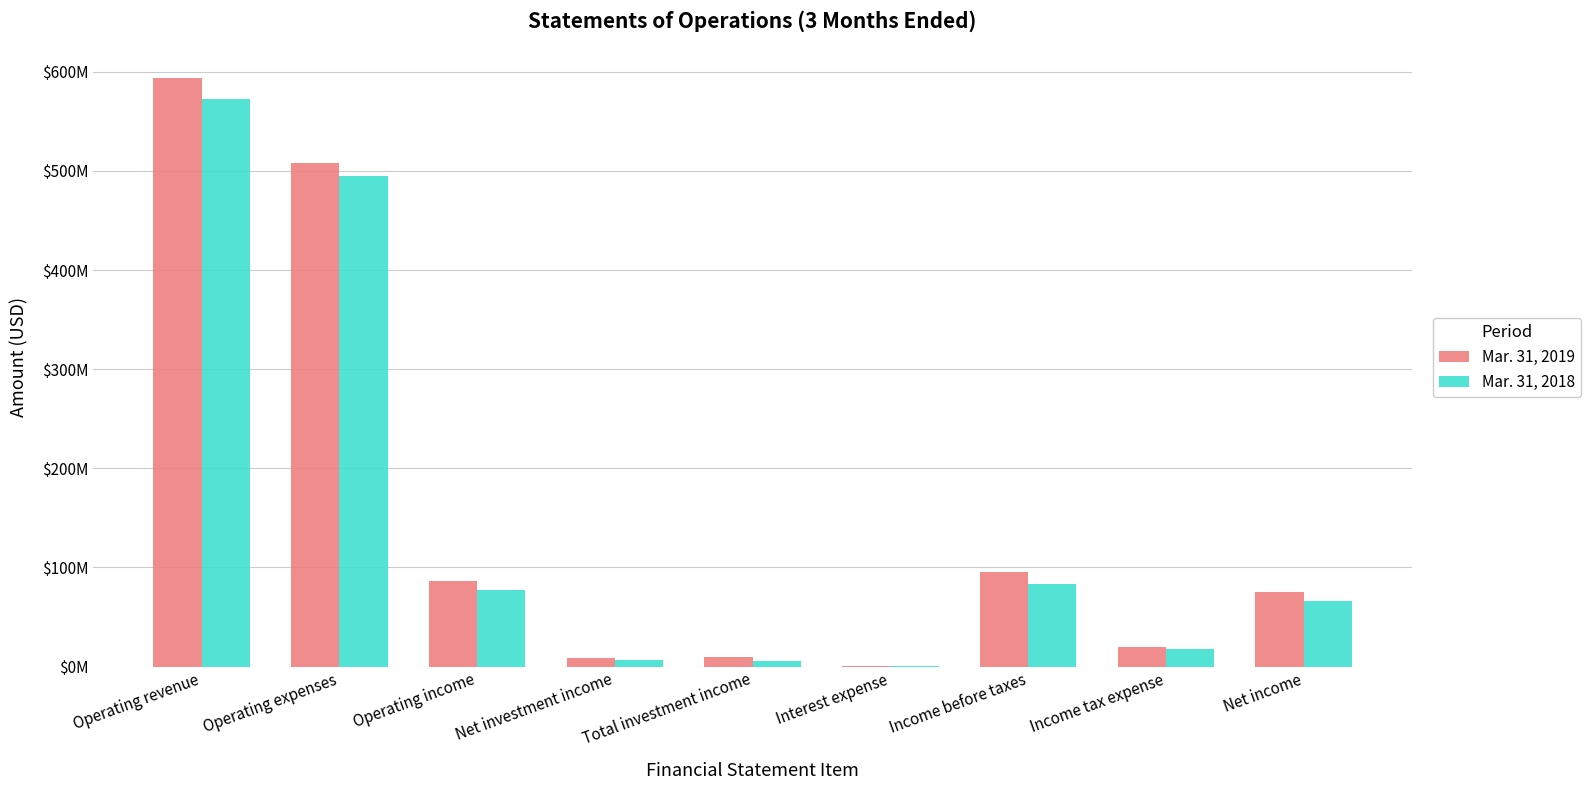

What are all the series names shown in the legend?

Mar. 31, 2019, Mar. 31, 2018